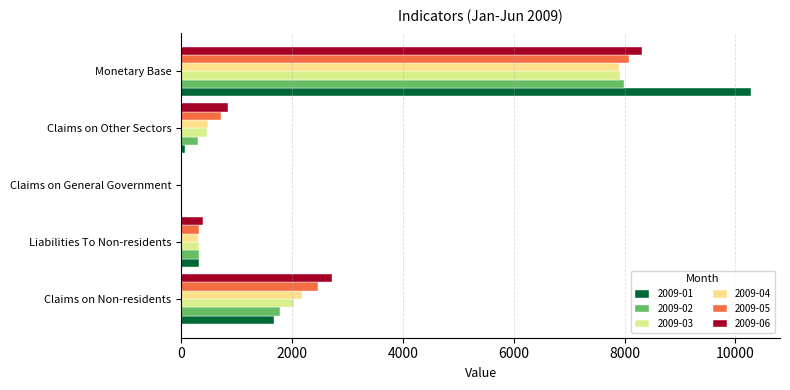

List the labels in order of 2009-05 value, smallest first.

Claims on General Government, Liabilities To Non-residents, Claims on Other Sectors, Claims on Non-residents, Monetary Base